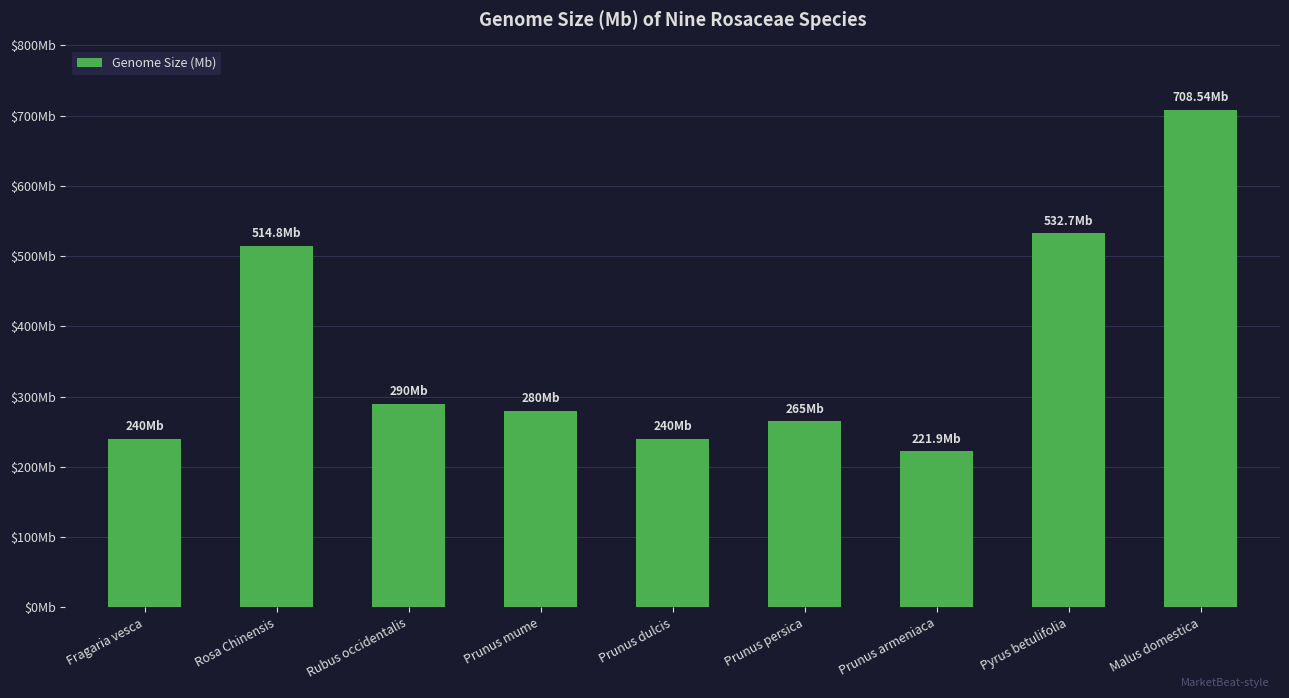

What is the change in value from Rubus occidentalis to Prunus persica?

-25.0